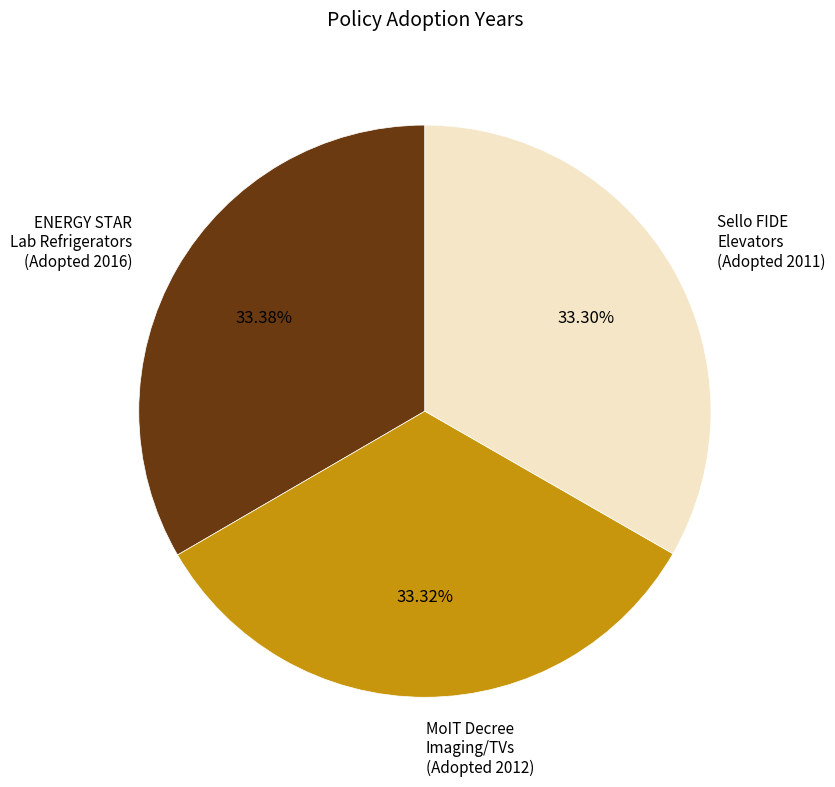

Is the sum of Sello FIDE Elevators (Adopted 2011) and MoIT Decree Imaging/TVs (Adopted 2012) greater than half?

Yes